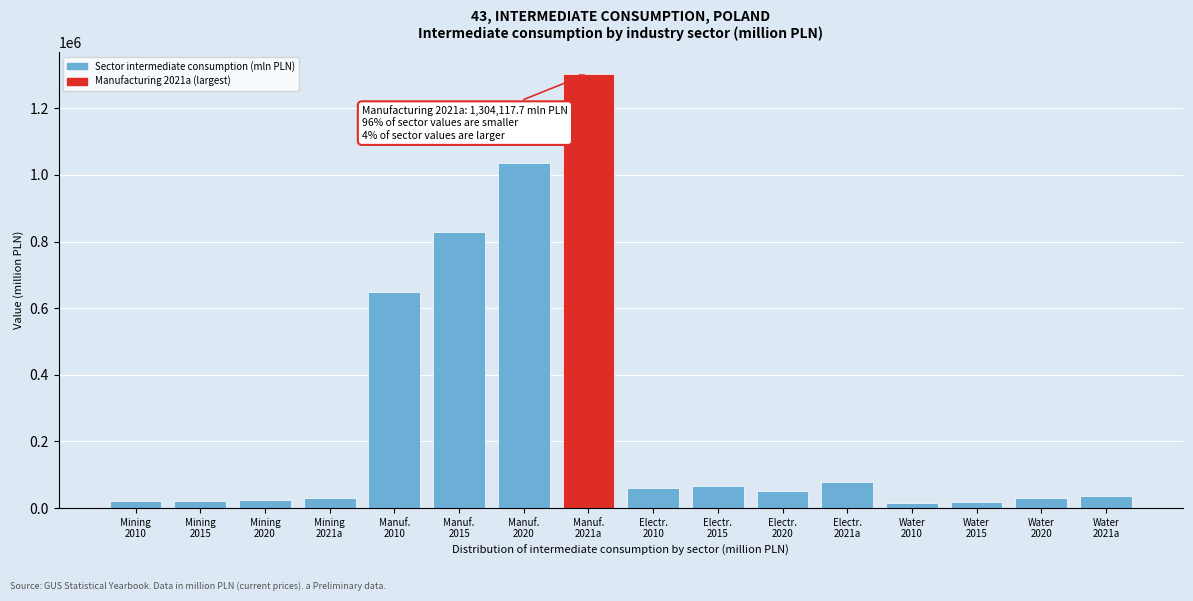

What is the difference between the maximum and minimum values?

1289190.7